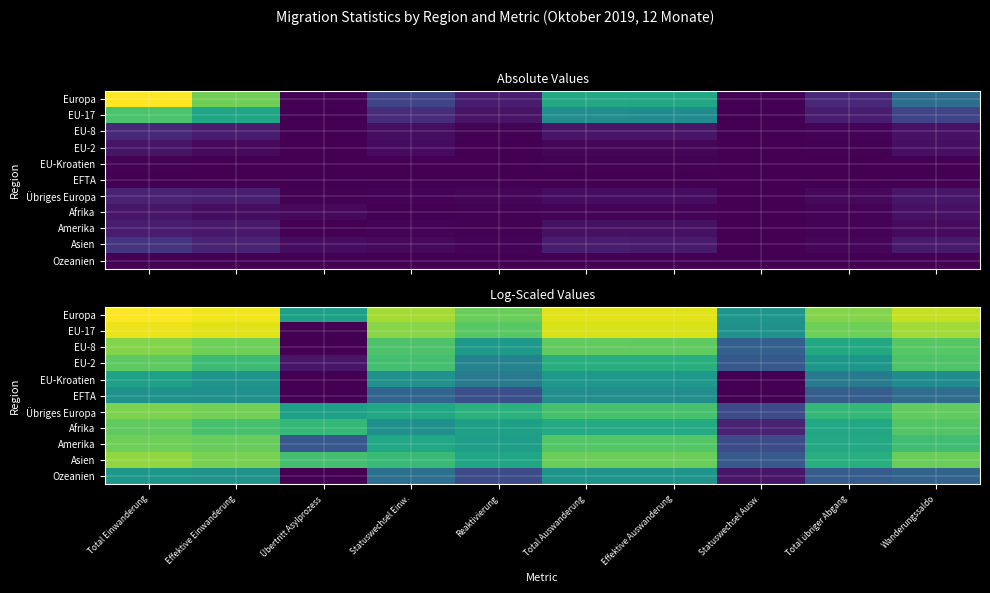

The value of EU-2 at Effektive Einwanderung is 8.0. True or false?

True